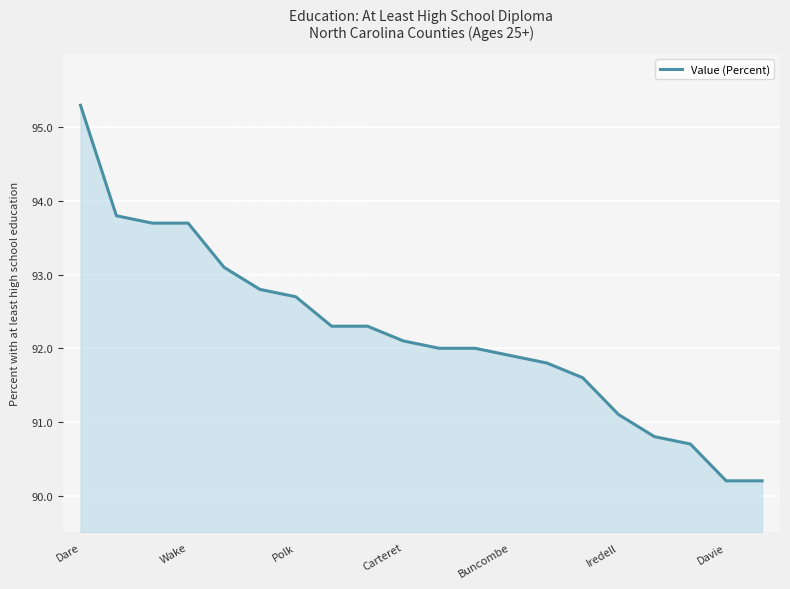

How many categories are shown in the chart?

20